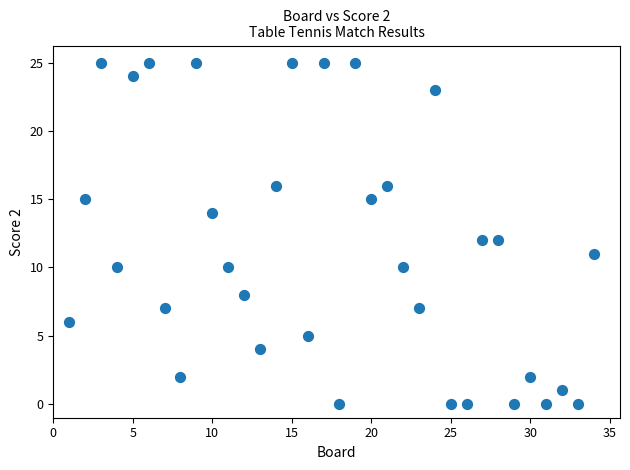

What is the range of Y values (max minus min)?

25